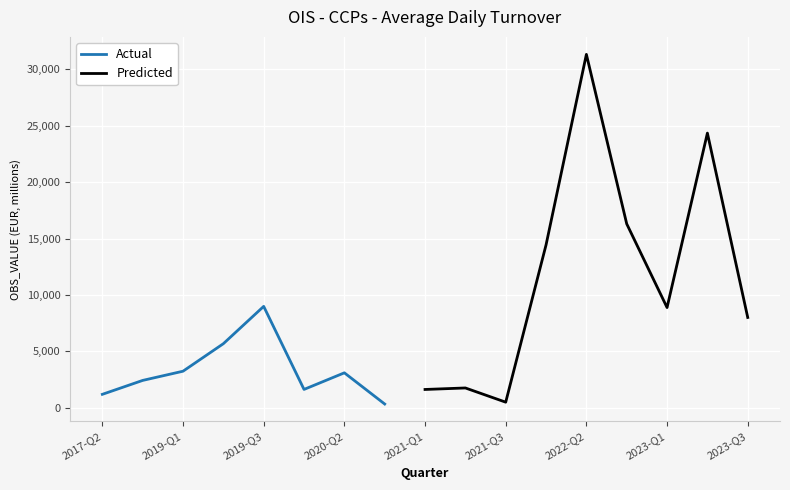

What is the difference between the values at 2020-Q1 and 2022-Q3?

14667.1